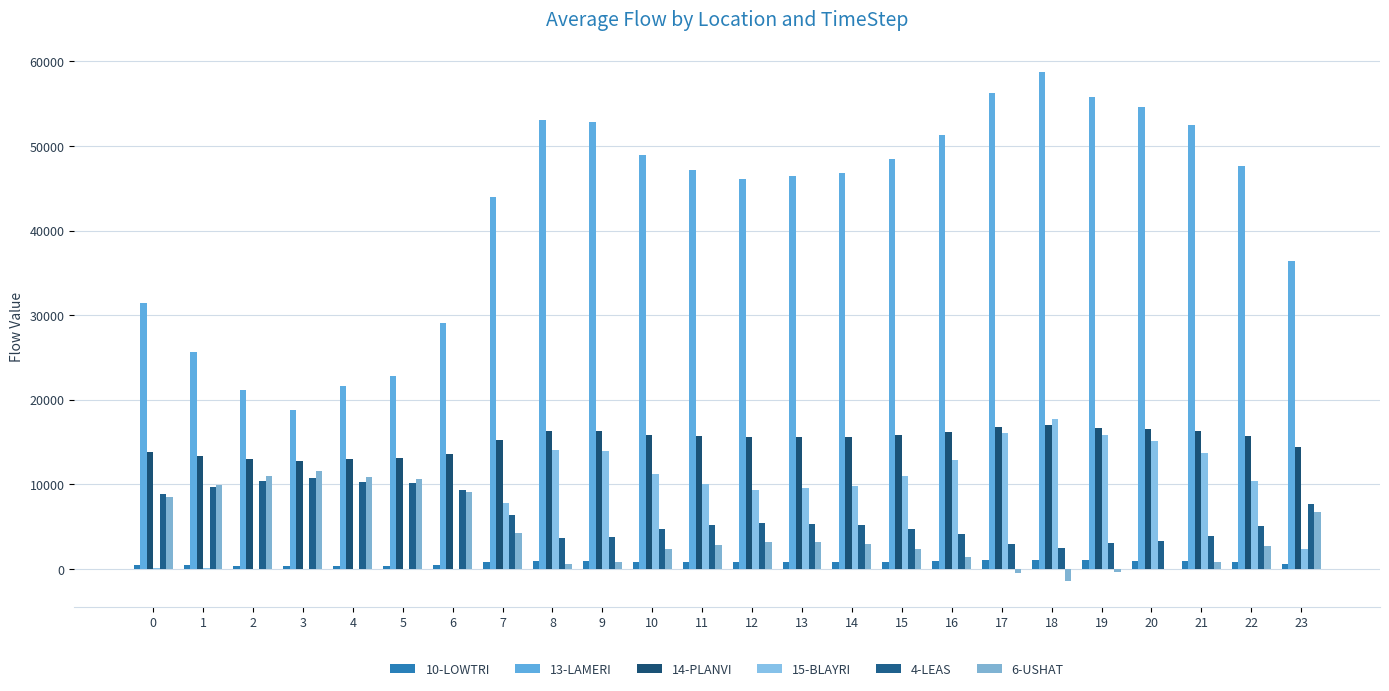

Which series changed the most between 0 and 21?

13-LAMERI